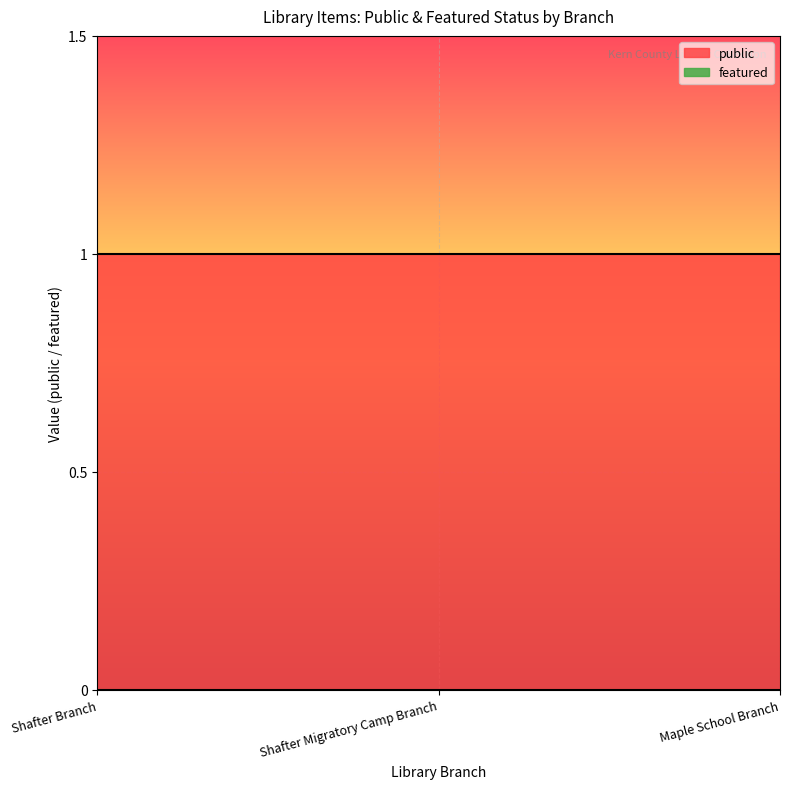

Which has a higher value, Shafter Branch or Maple School Branch?

Shafter Branch